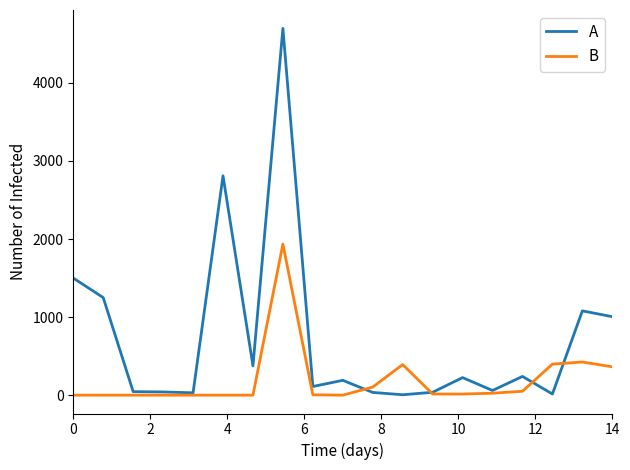

What is the difference between the maximum and minimum values in the A series?

4693.9